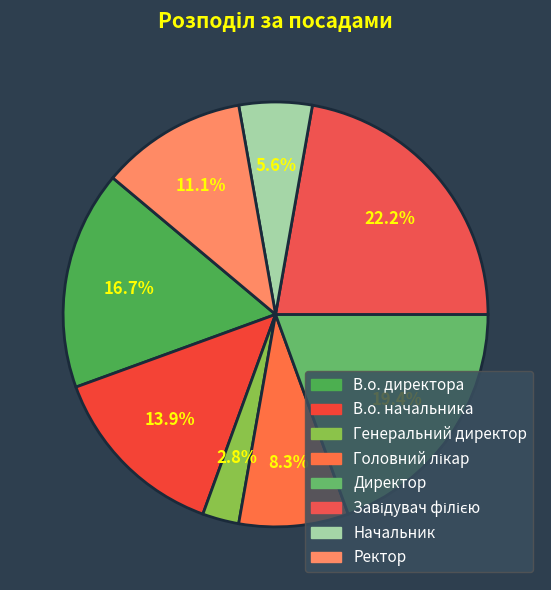

To the nearest percent, what is the combined percentage of Директор and Головний лікар?

28%